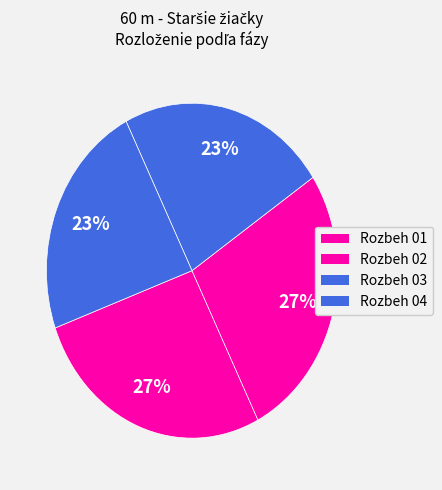

What is the largest slice in the pie chart?

Rozbeh 01